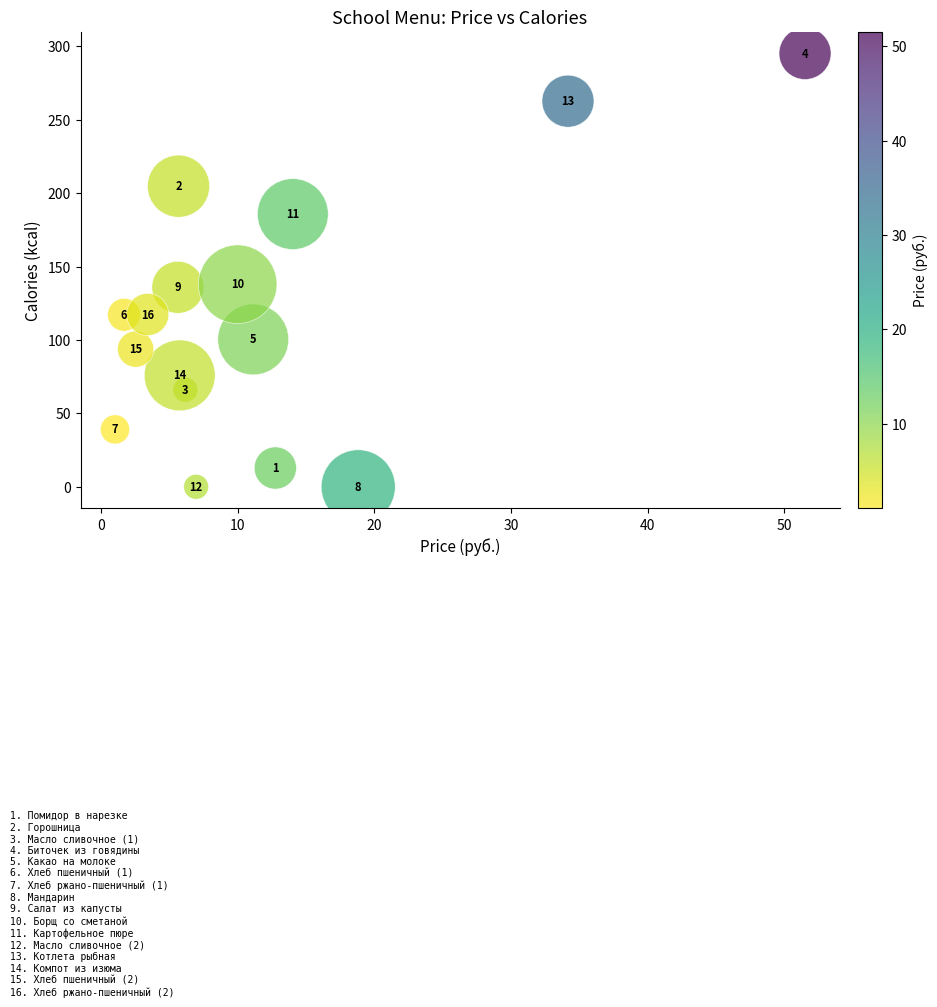

What is the range of X values (max minus min)?

50.5